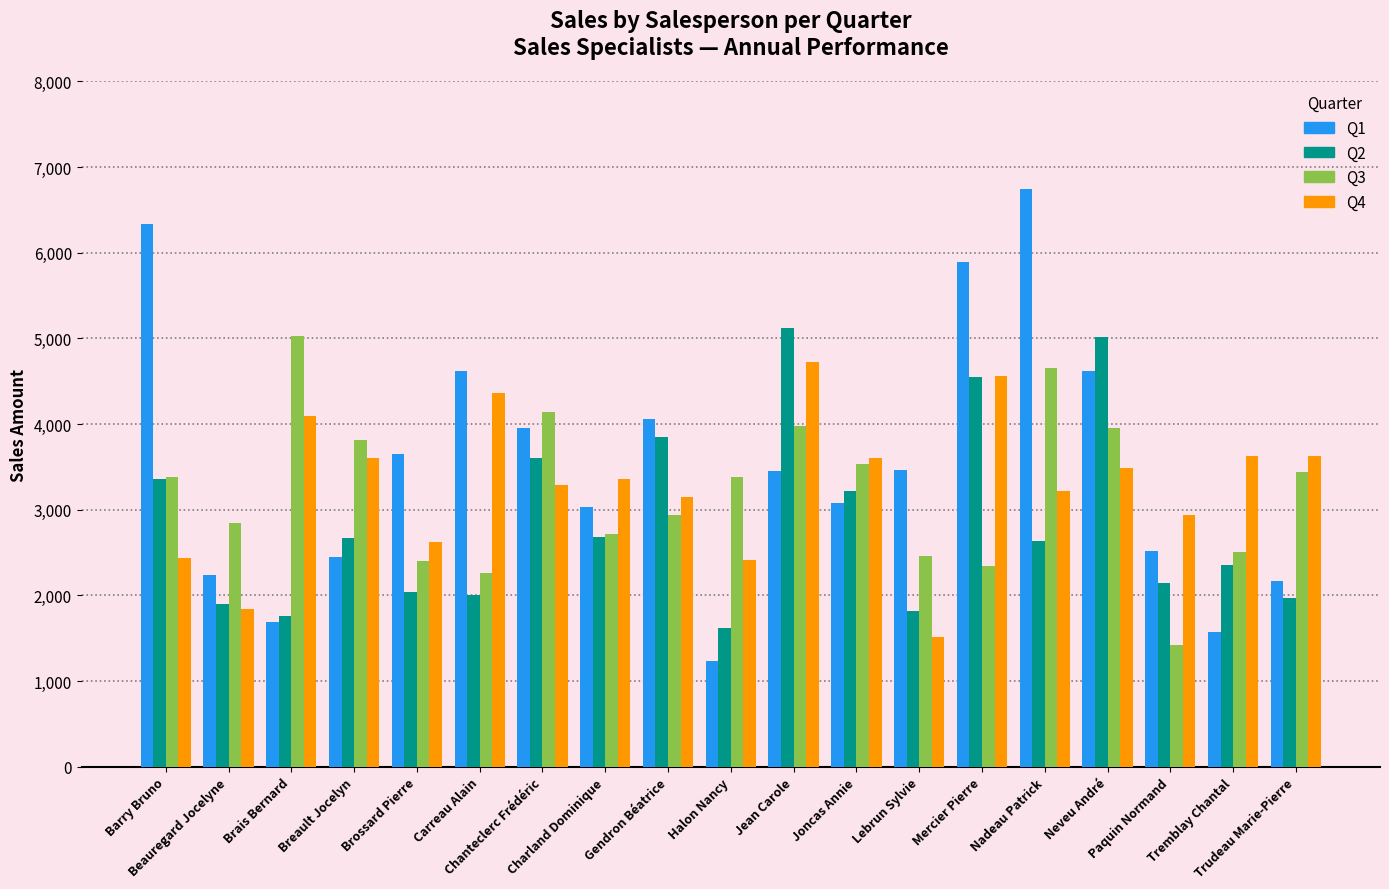

Which category has the highest value across all series?

Nadeau Patrick